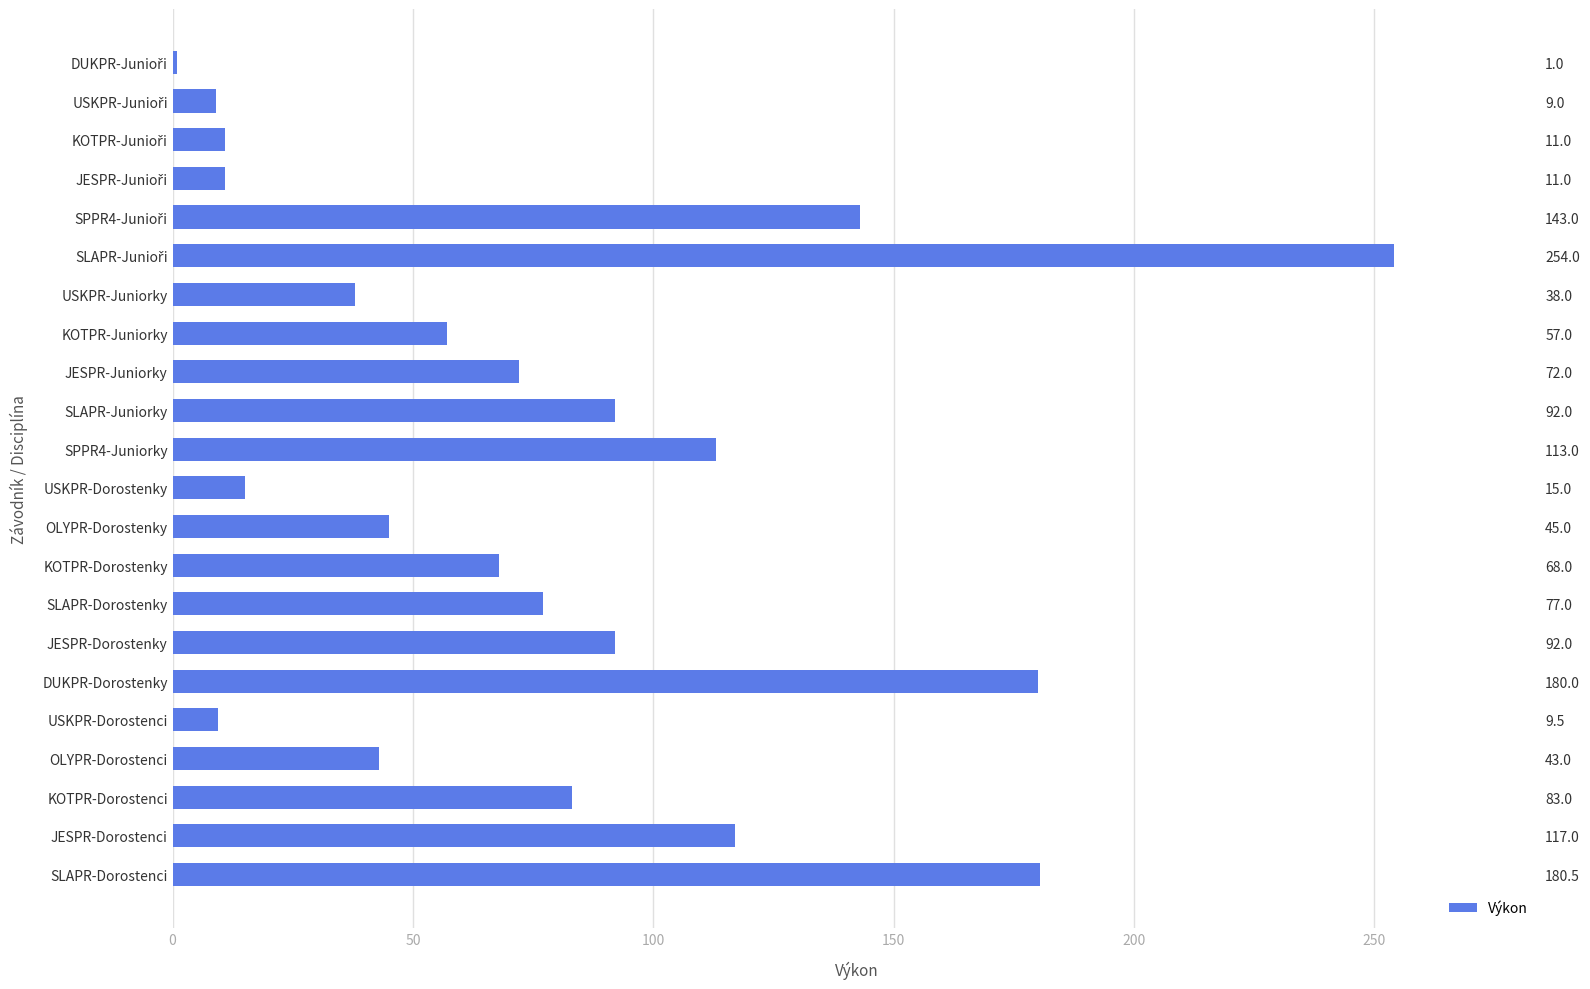

How many data points are above 72?

10